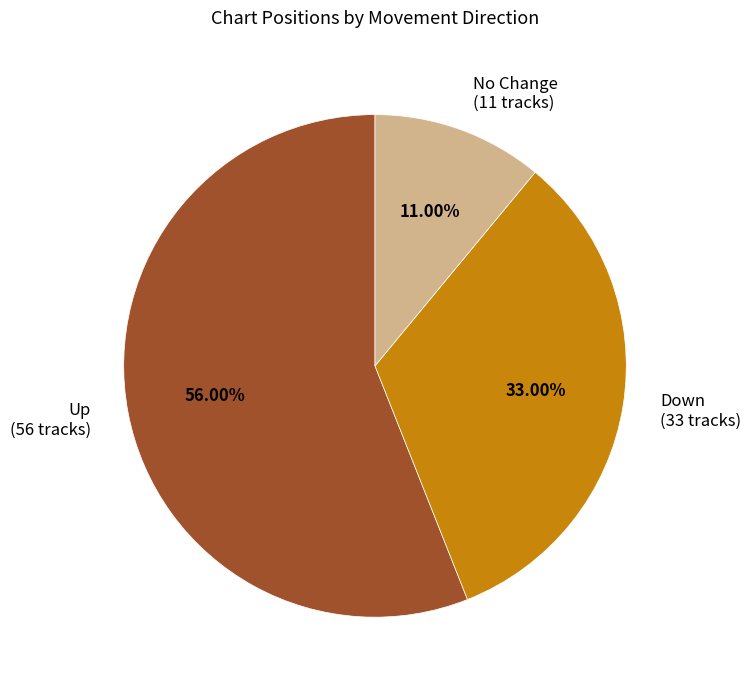

Which slice represents more than half of the pie?

Up (56 tracks)